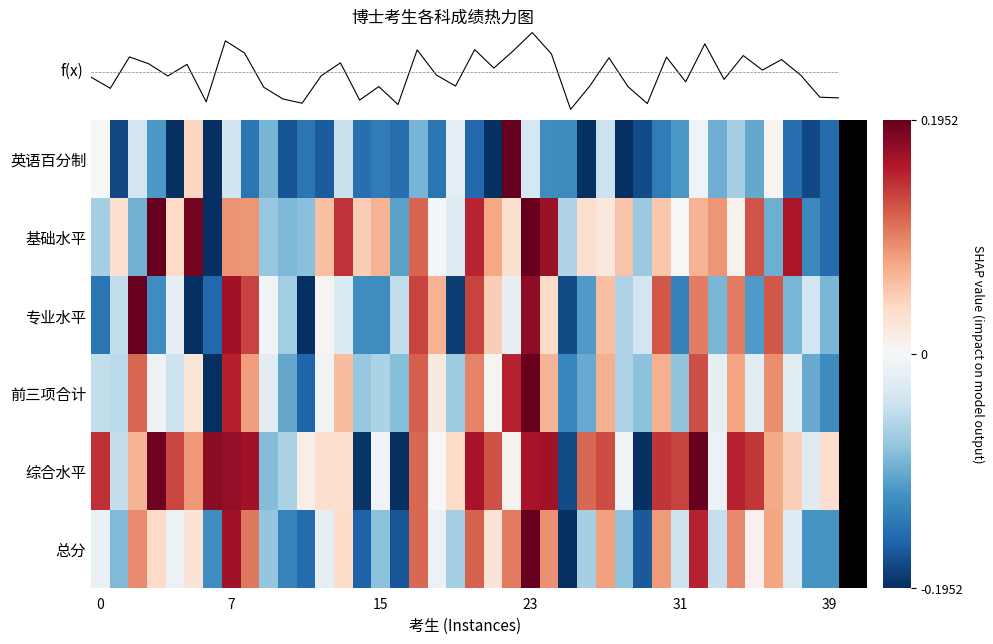

How many data points in 基础水平 are less than 0?

14